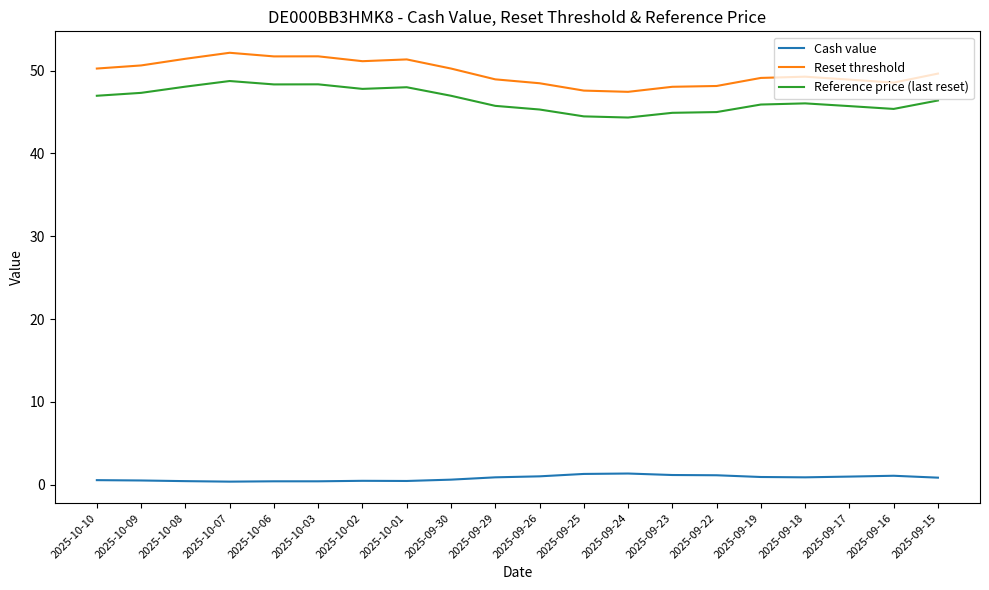

True or false: Reference price (last reset) and Reset threshold intersect in this chart.

False